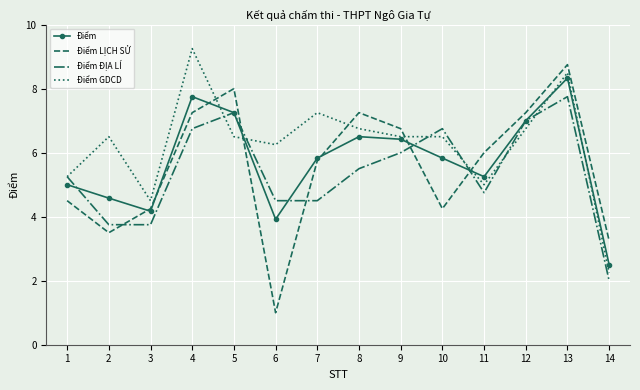

List the series in order of their peak value, lowest first.

Điểm ĐỊA LÍ, Điểm, Điểm LỊCH SỬ, Điểm GDCD